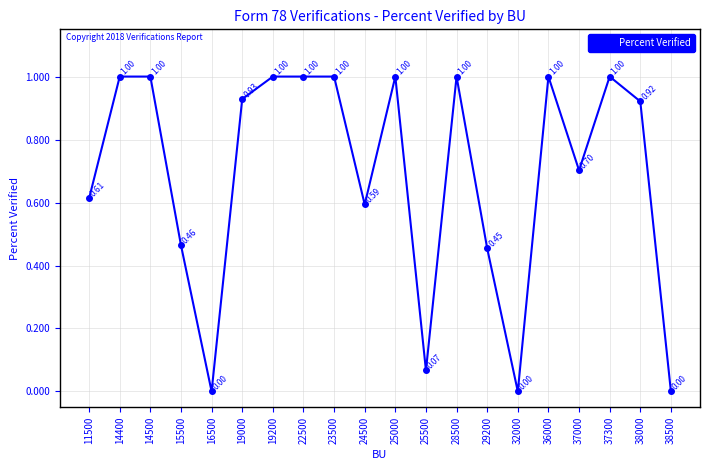

What is the maximum value shown in the chart?

1.0